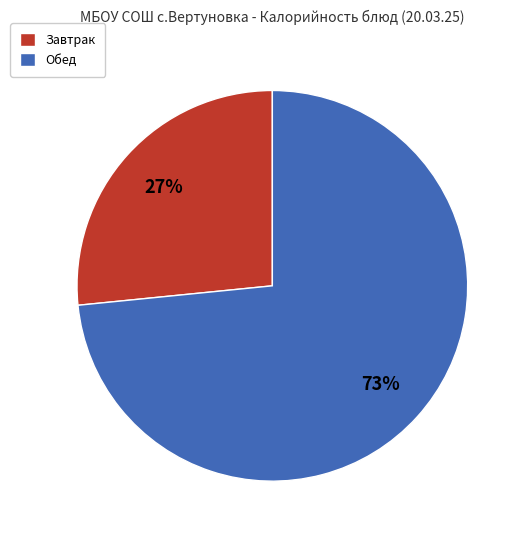

Which category has the smallest portion of the pie?

Завтрак